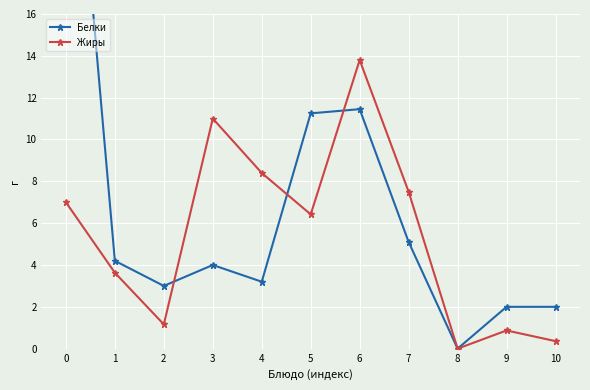

How many times do Белки and Жиры cross each other?

3